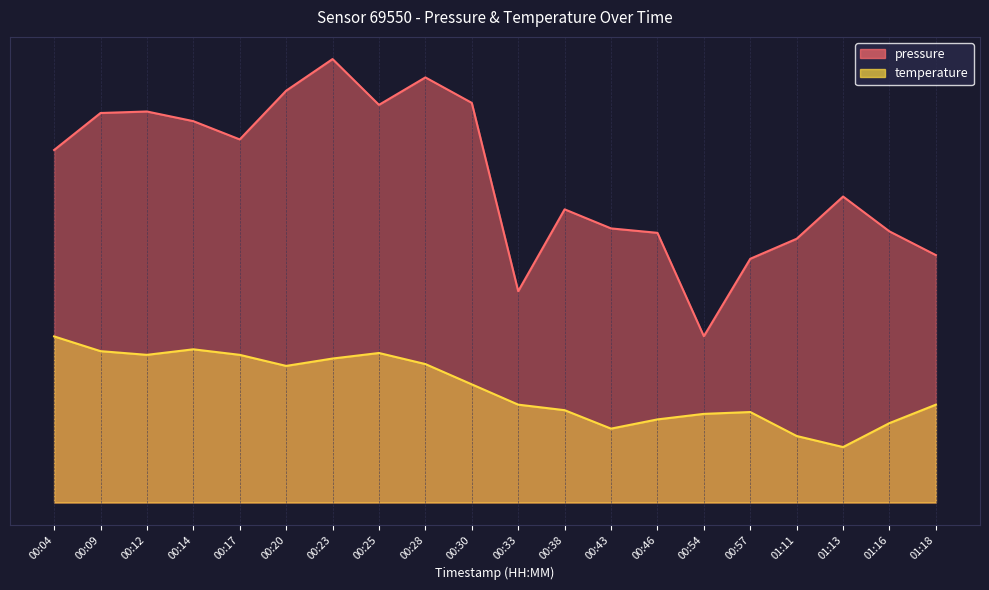

Reading left to right, transcribe all the data shown in this chart.

pressure: 00:04=63.6	00:09=70.3	00:12=70.5	00:14=68.8	00:17=65.5	00:20=74.3	00:23=80.0	00:25=71.7	00:28=76.7	00:30=72.1	00:33=38.1	00:38=52.9	00:43=49.4	00:46=48.7	00:54=30.0	00:57=44.0	01:11=47.6	01:13=55.2	01:16=48.9	01:18=44.6
temperature: 00:04=30.0	00:09=27.3	00:12=26.6	00:14=27.6	00:17=26.6	00:20=24.6	00:23=26.0	00:25=27.0	00:28=25.0	00:30=21.3	00:33=17.7	00:38=16.7	00:43=13.3	00:46=15.0	00:54=16.0	00:57=16.3	01:11=12.0	01:13=10.0	01:16=14.3	01:18=17.7